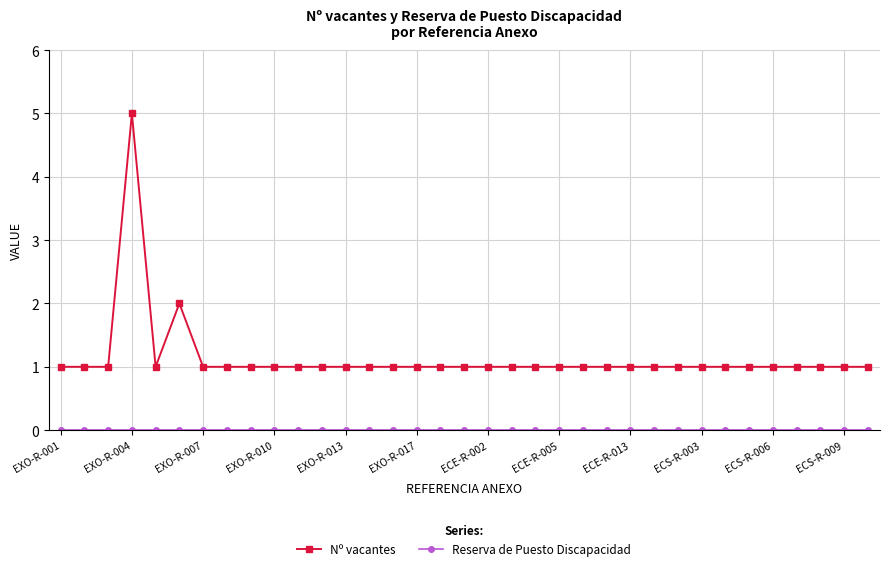

Which series has the largest range (max minus min)?

Nº vacantes